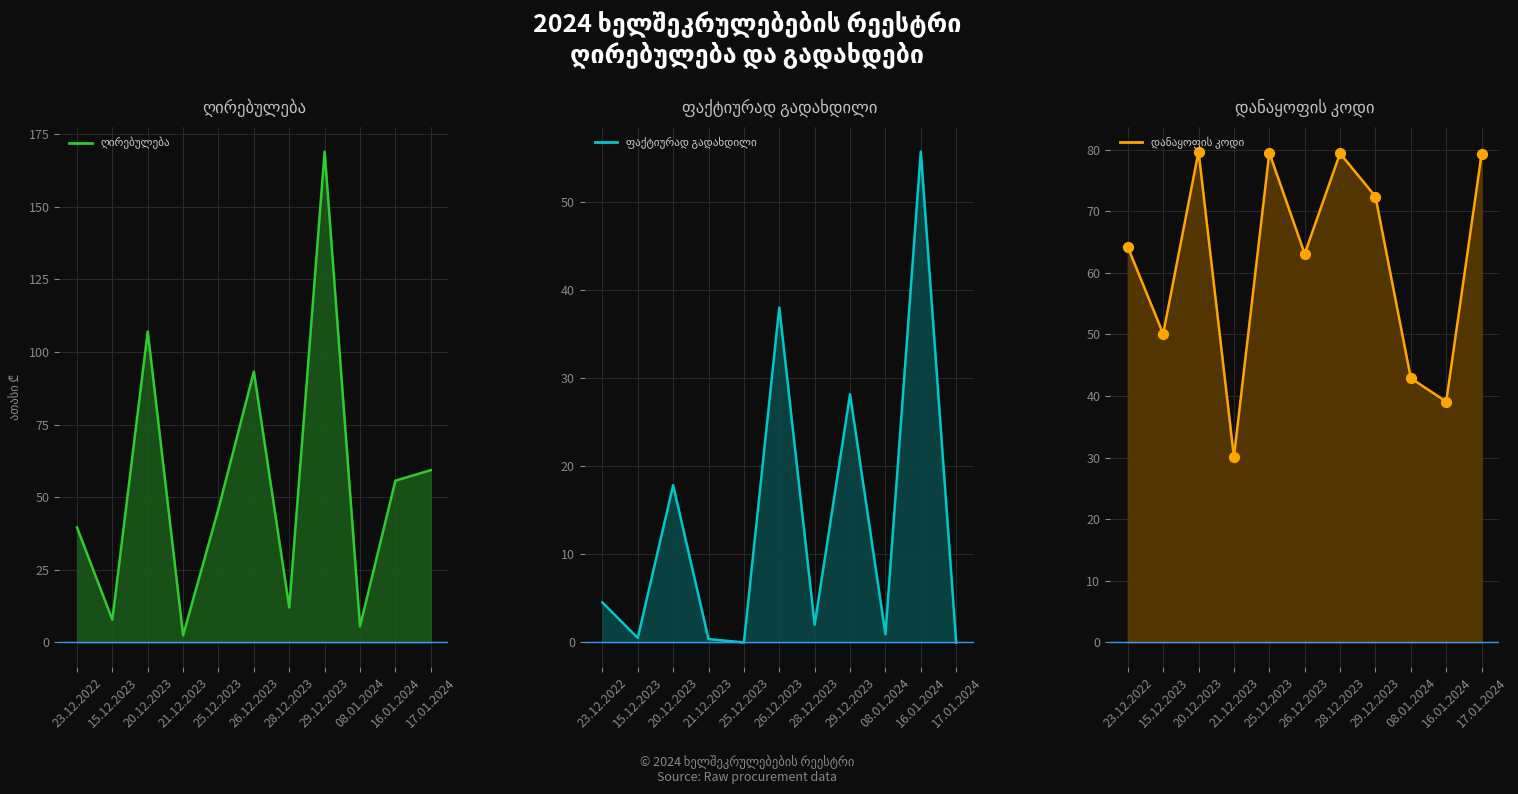

Is the value of ფაქტიურად გადახდილი at 25.12.2023 greater than the value of დანაყოფის კოდი at 16.01.2024?

No